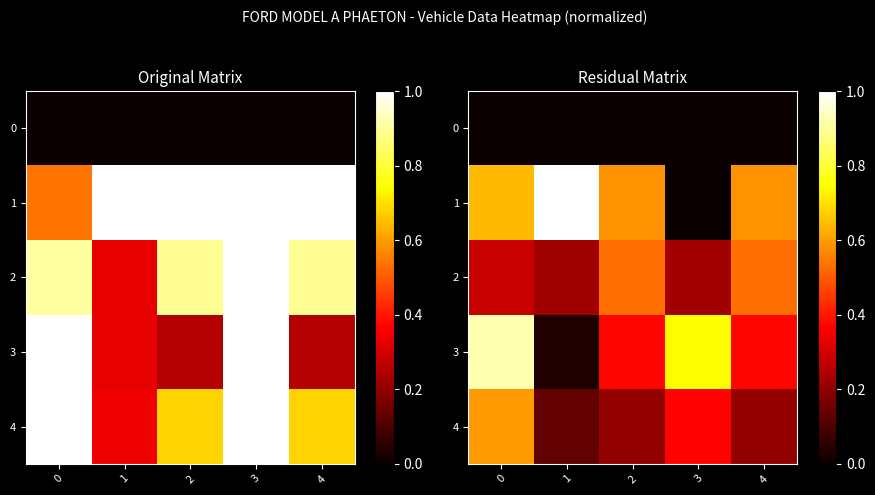

The value of 3 at 2 is 0.4. True or false?

True